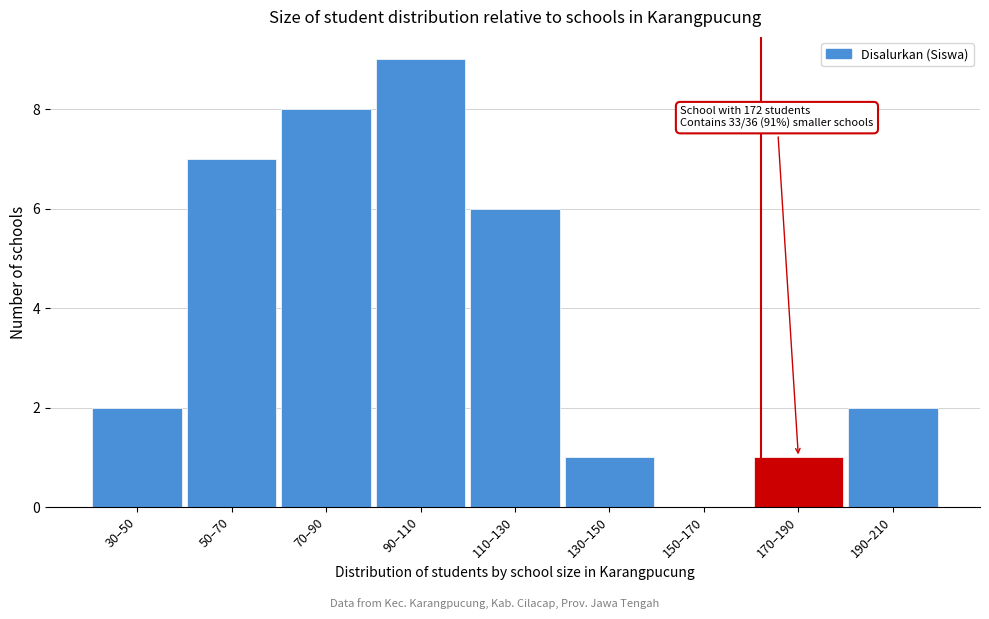

Reading left to right, list all the values displayed in this chart.

30–50=2	50–70=7	70–90=8	90–110=9	110–130=6	130–150=1	150–170=0	170–190=1	190–210=2